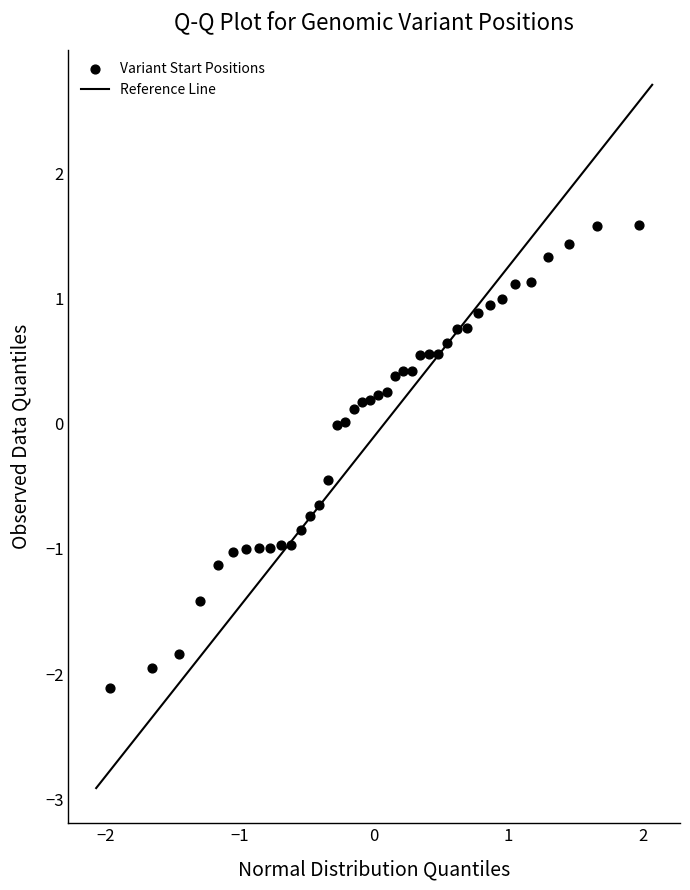

What is the range of X values (max minus min)?

3.9